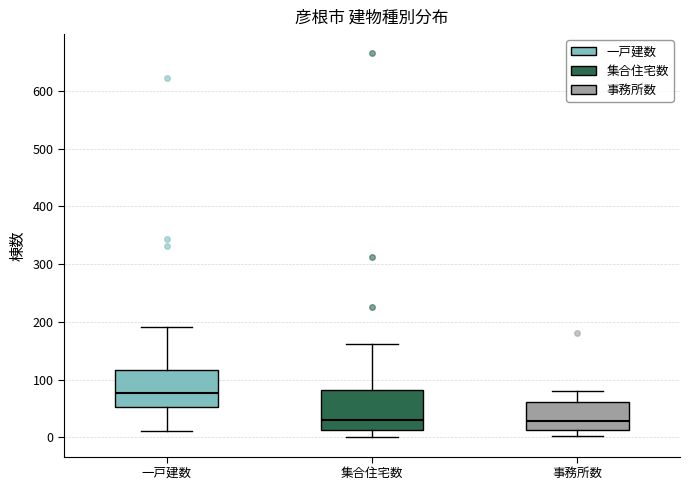

Reading left to right, read every box against the y-axis: the position of its median line, the range the box covers, and the ends of its whiskers. The values are not printed on the chart, so give them approximately, as read against the axis.

一戸建数: median 80, box 50 to 120, whiskers 10 to 190
集合住宅数: median 30, box 10 to 80, whiskers 0 to 160
事務所数: median 30, box 10 to 60, whiskers 0 to 80